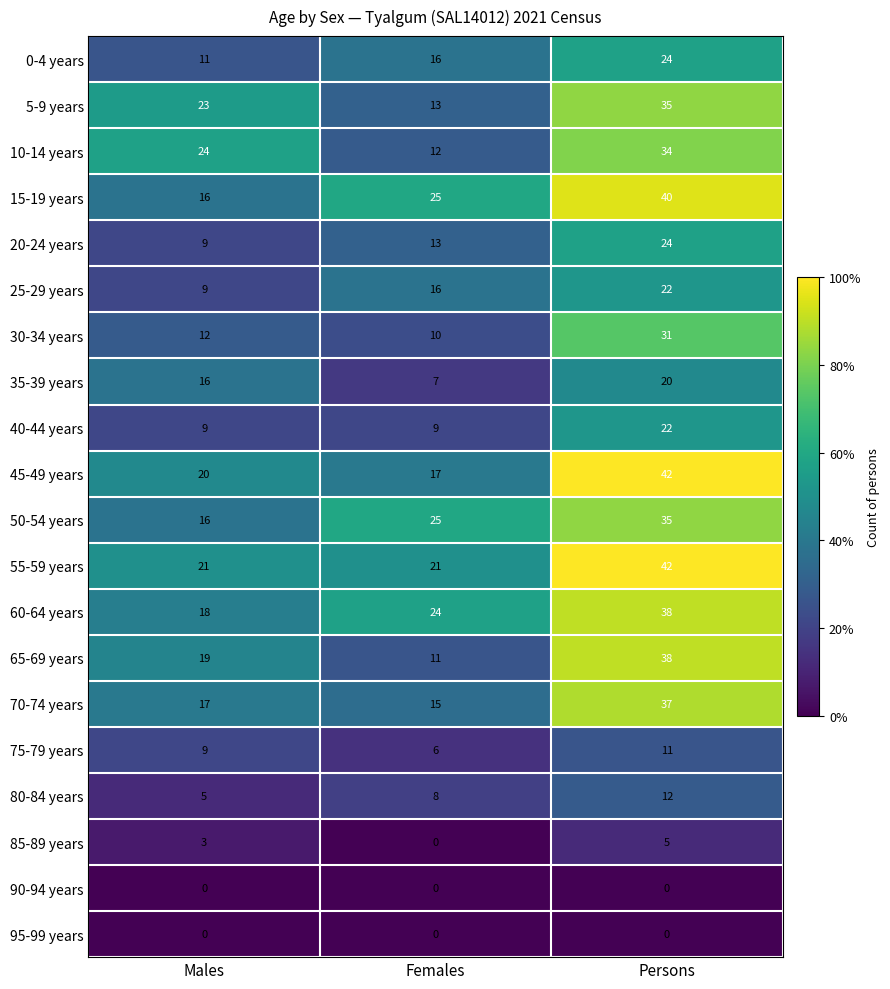

What is the average value of the 15-19 years series?

27